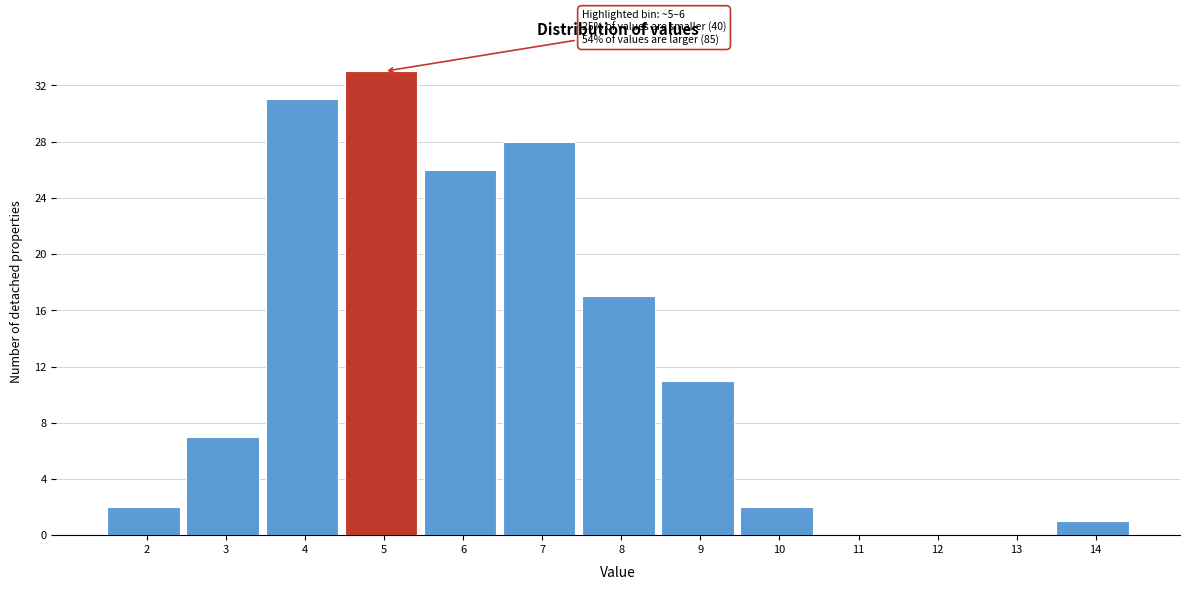

Reading left to right, list all the values displayed in this chart.

2=2	3=7	4=31	5=33	6=26	7=28	8=17	9=11	10=2	11=0	12=0	13=0	14=1